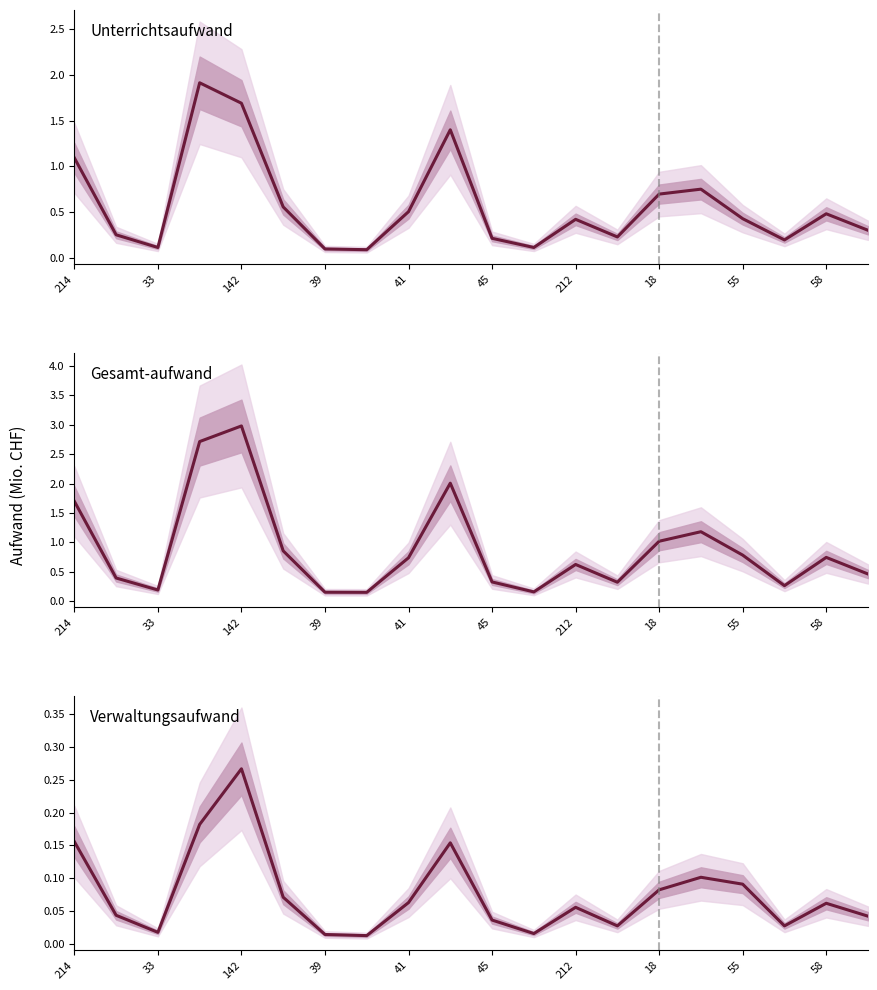

What is the spread (max minus min) of values at 45?

0.3